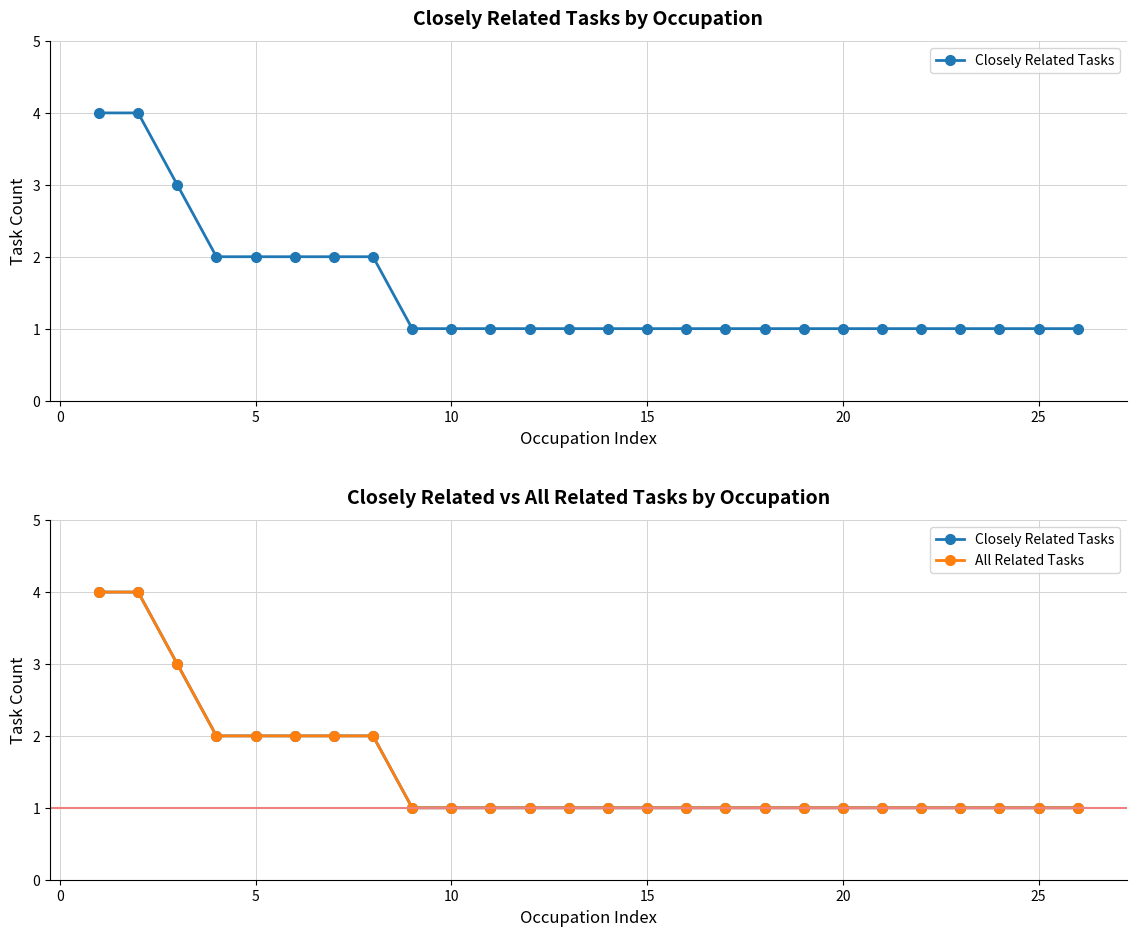

Is the value of All Related Tasks at 21 greater than the value of Closely Related Tasks at 10?

No